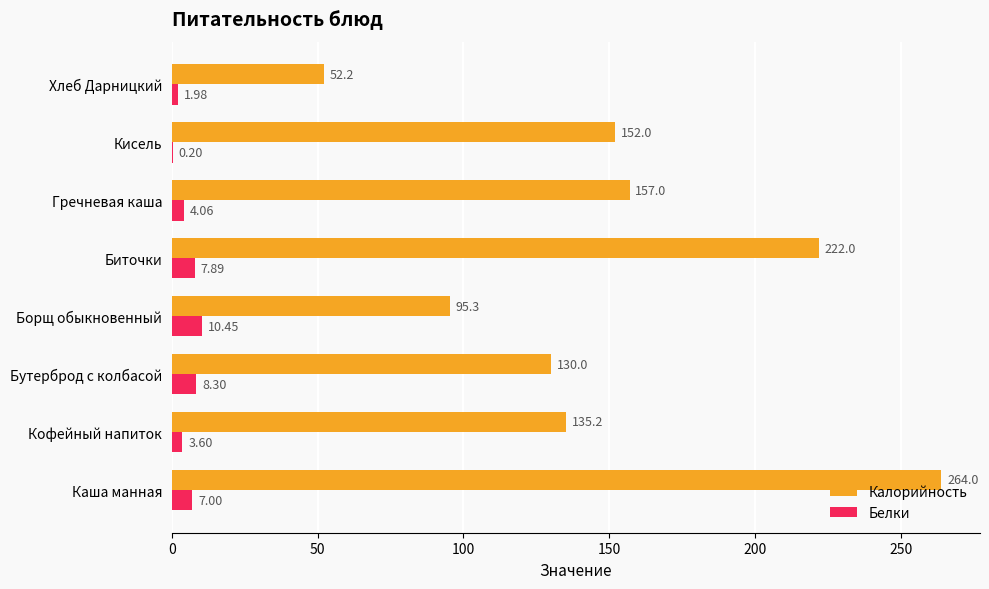

Which category has the highest value in the Белки series?

Борщ обыкновенный